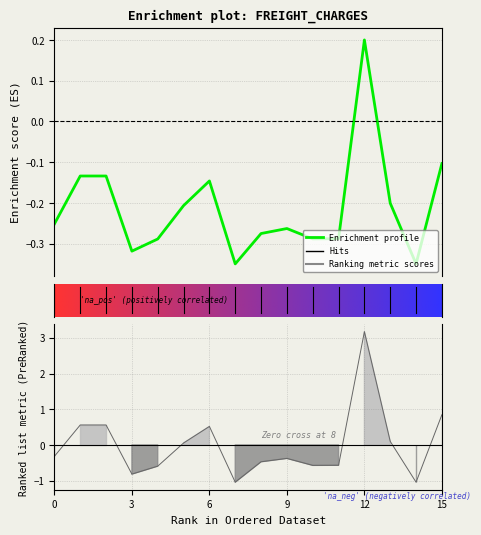

Where is the first local maximum?

6